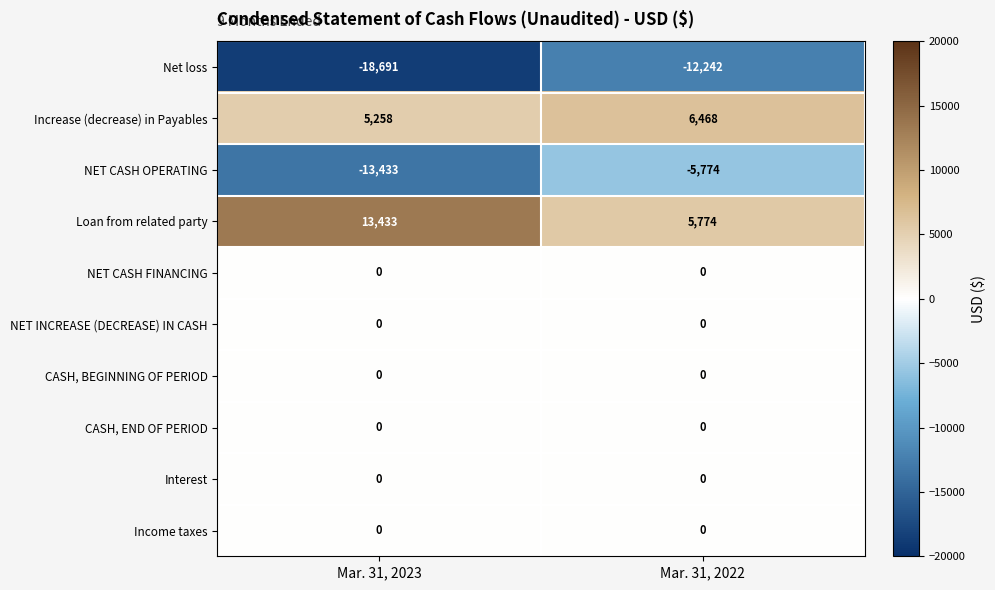

Reading right to left, extract all data points from this chart.

Net loss: Mar. 31, 2022=-12242	Mar. 31, 2023=-18691
Increase (decrease) in Payables: Mar. 31, 2022=6468	Mar. 31, 2023=5258
NET CASH OPERATING: Mar. 31, 2022=-5774	Mar. 31, 2023=-13433
Loan from related party: Mar. 31, 2022=5774	Mar. 31, 2023=13433
NET CASH FINANCING: Mar. 31, 2022=0	Mar. 31, 2023=0
NET INCREASE (DECREASE) IN CASH: Mar. 31, 2022=0	Mar. 31, 2023=0
CASH, BEGINNING OF PERIOD: Mar. 31, 2022=0	Mar. 31, 2023=0
CASH, END OF PERIOD: Mar. 31, 2022=0	Mar. 31, 2023=0
Interest: Mar. 31, 2022=0	Mar. 31, 2023=0
Income taxes: Mar. 31, 2022=0	Mar. 31, 2023=0